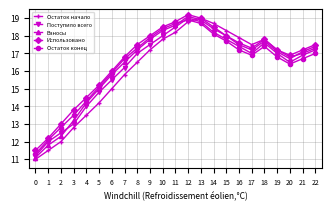

Is it true that Остаток начало equals 6.6 at 9?

False